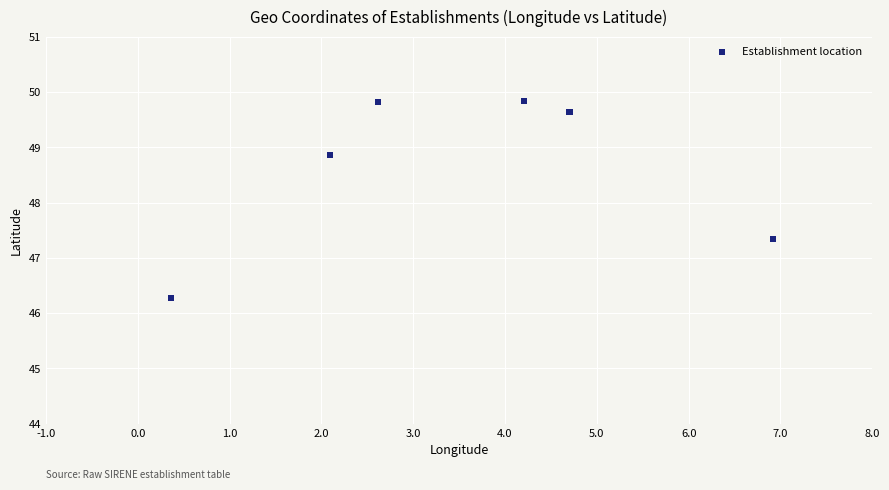

What Y value in the scatter plot is closest to 48?

47.3